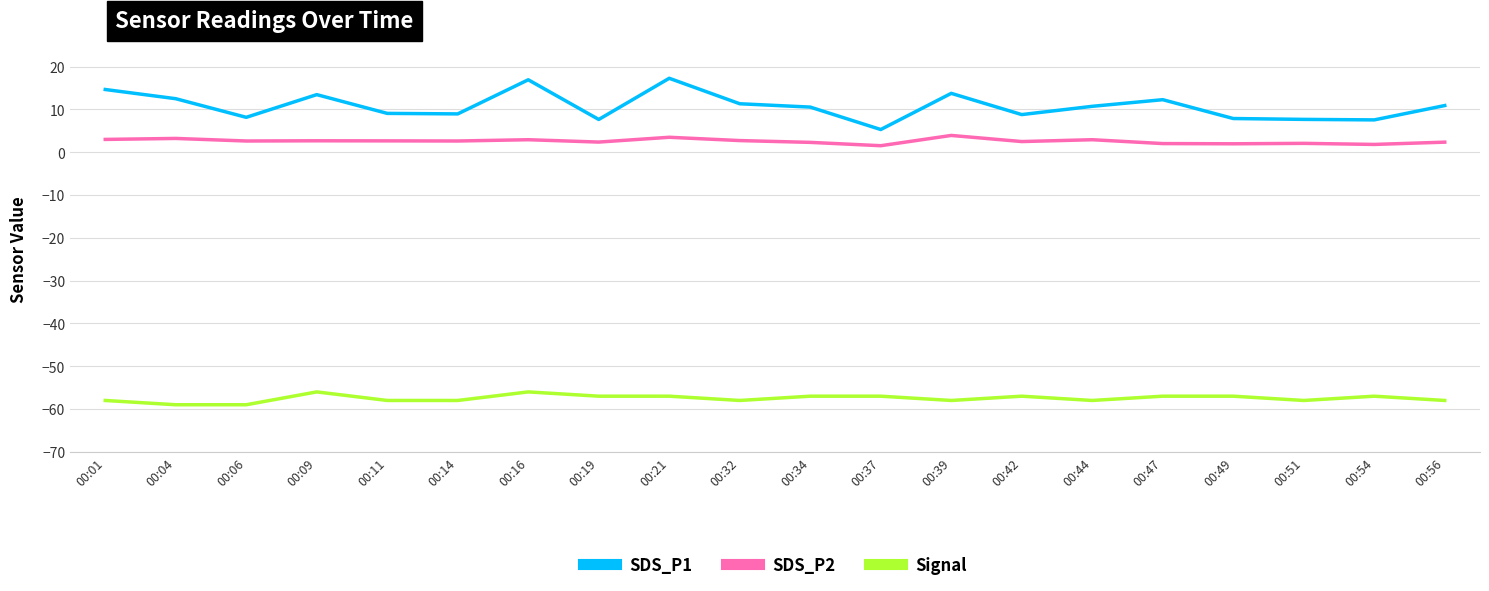

What is the total value across all series at 00:19?

-47.0